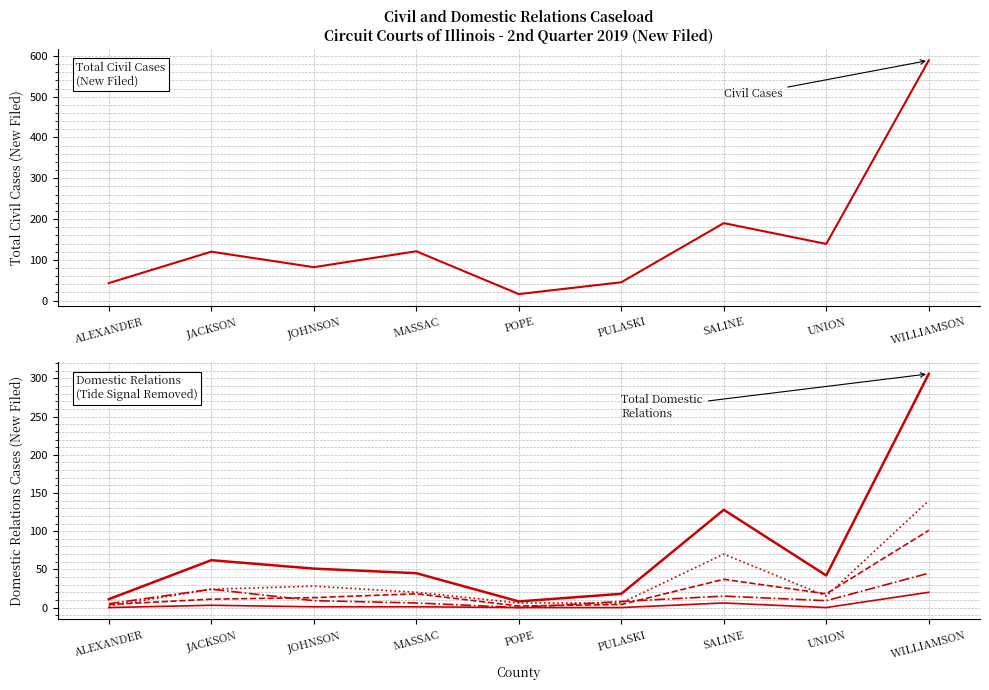

True or false: ADOPTION and FAMILY cross at least once.

False